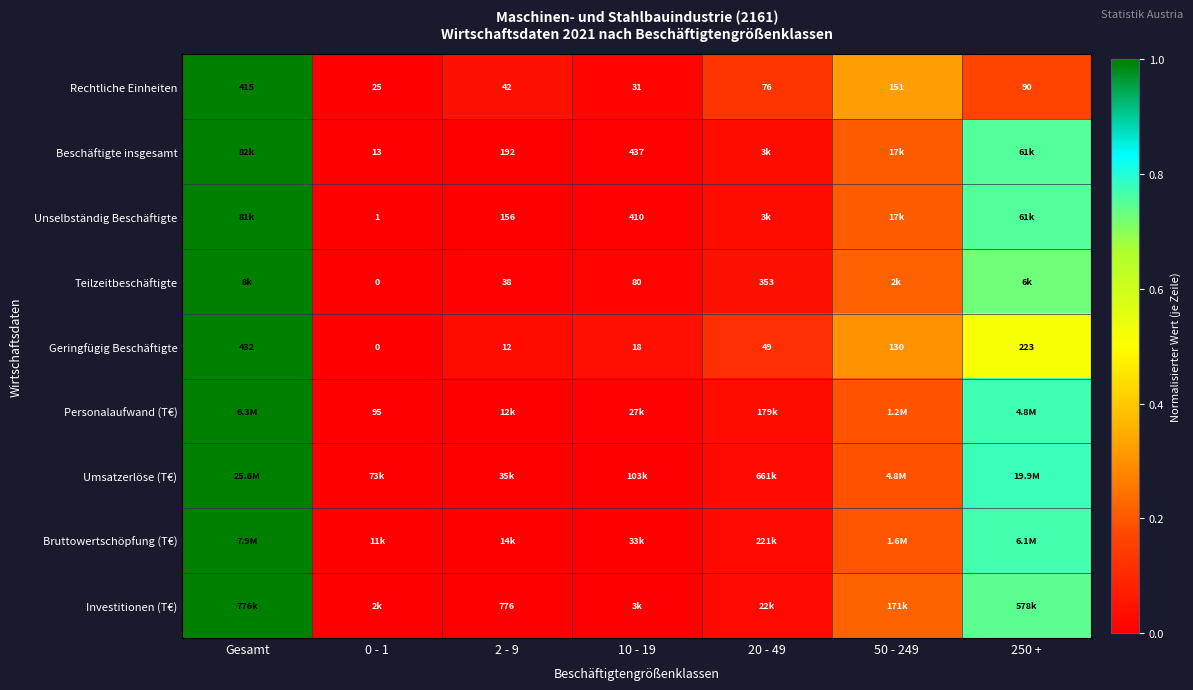

How many values in Geringfügig Beschäftigte are above zero?

6